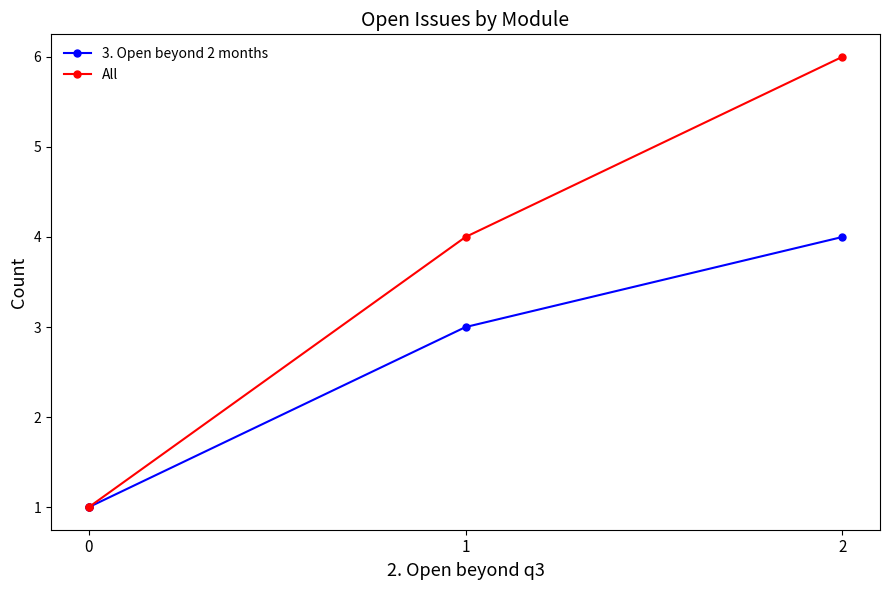

At 0, list the series in order from smallest to largest.

3. Open beyond 2 months, All